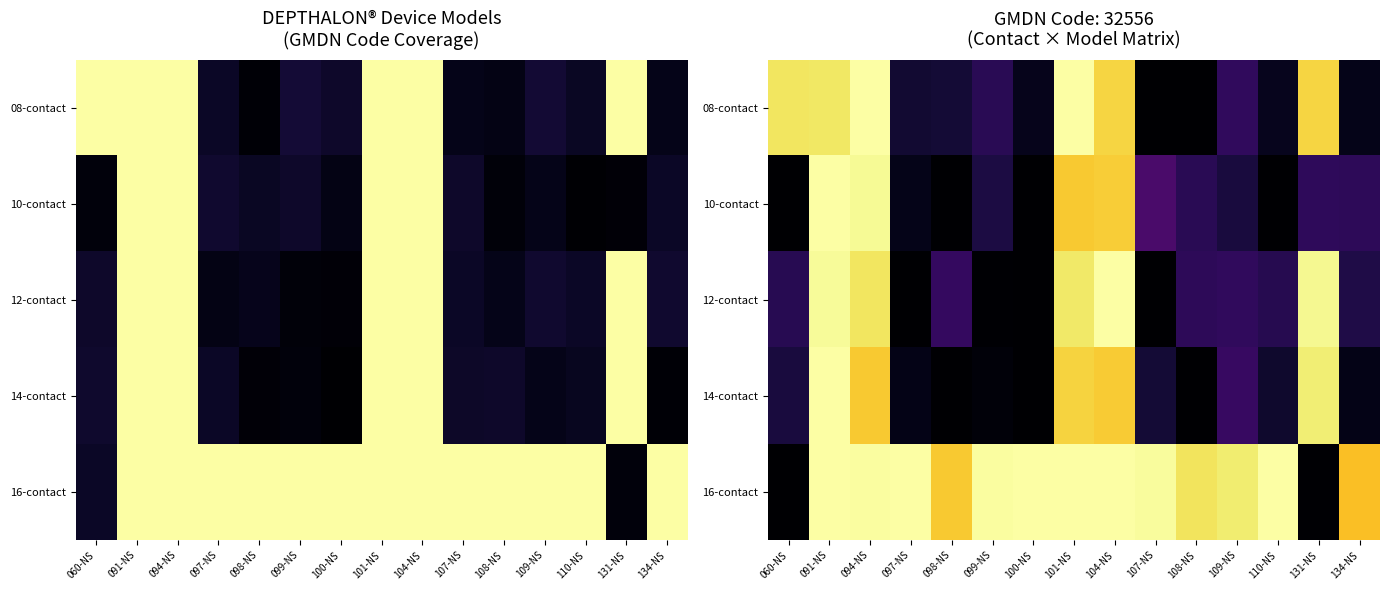

How many values in the 14-contact series are below 3172?

7